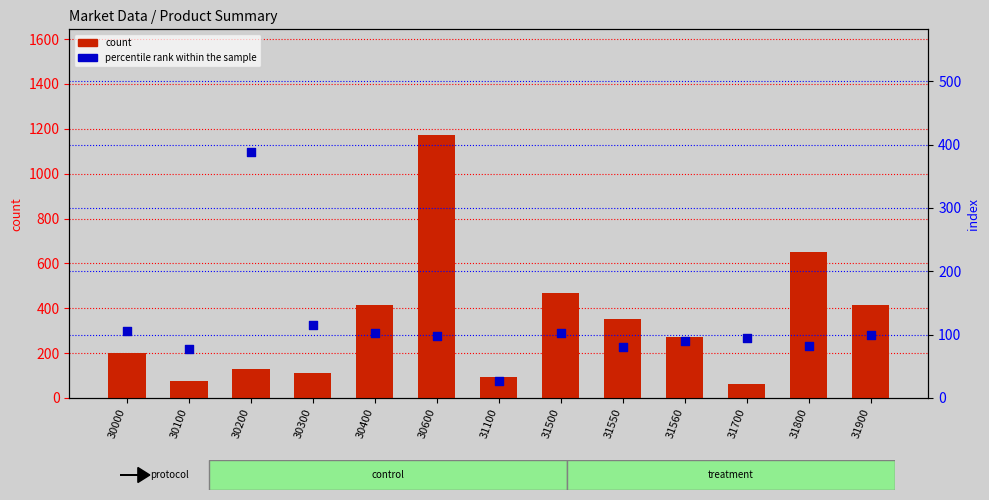

Which series has the largest total across all categories?

count